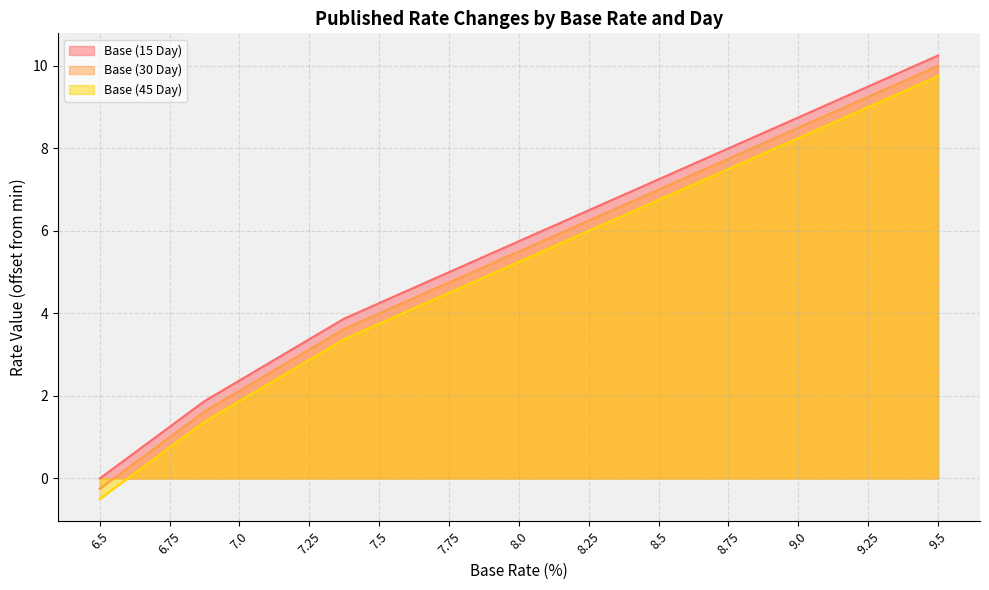

True or false: Base (45 Day) and Base (30 Day) cross at least once.

False